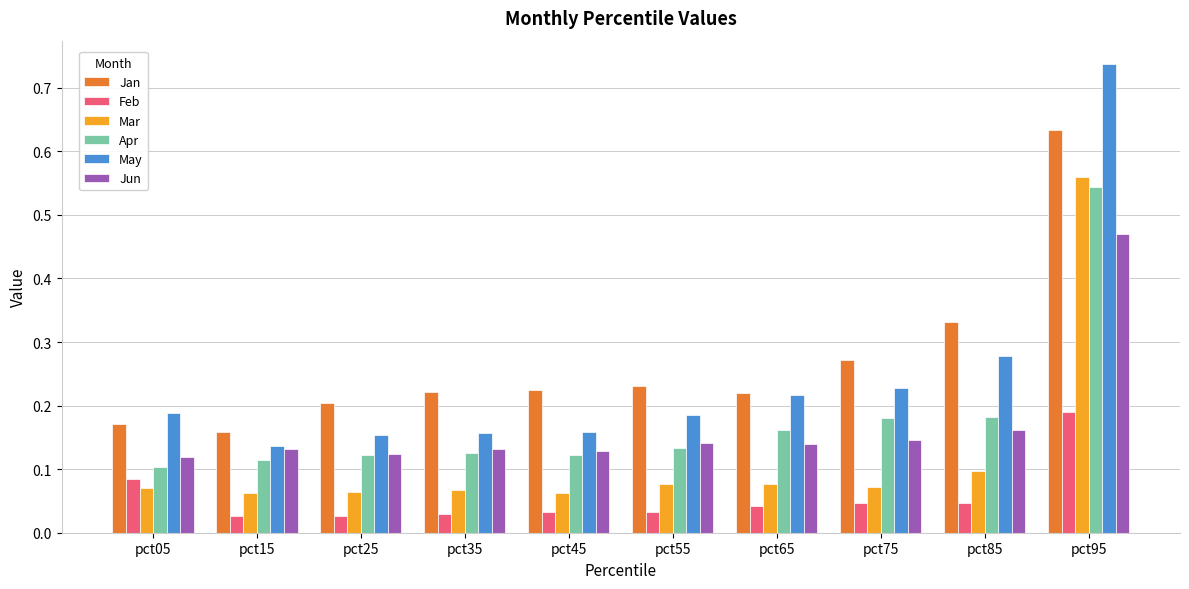

Is the value of Apr at pct85 greater than the value of May at pct85?

No